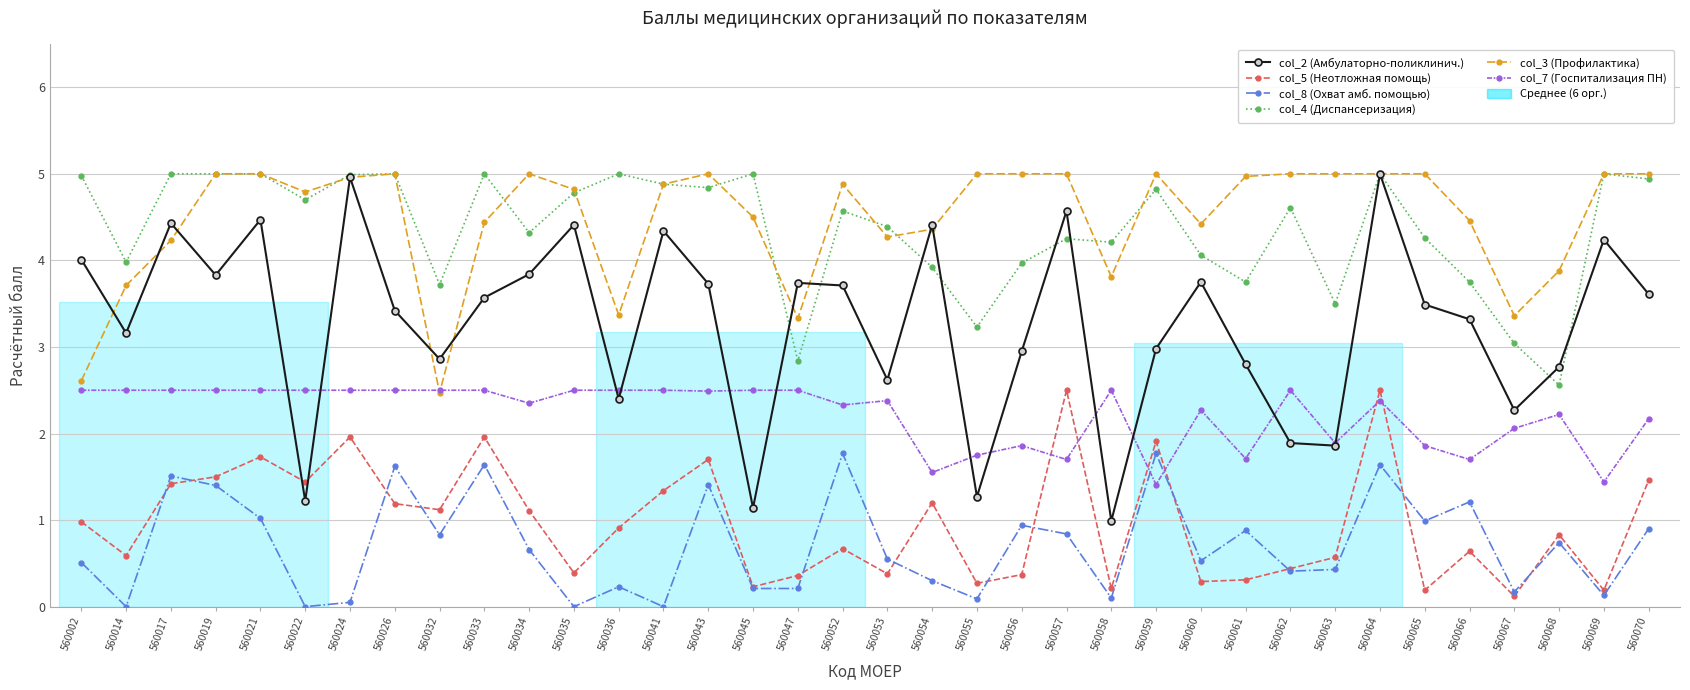

Does the chart have visible grid lines?

Yes